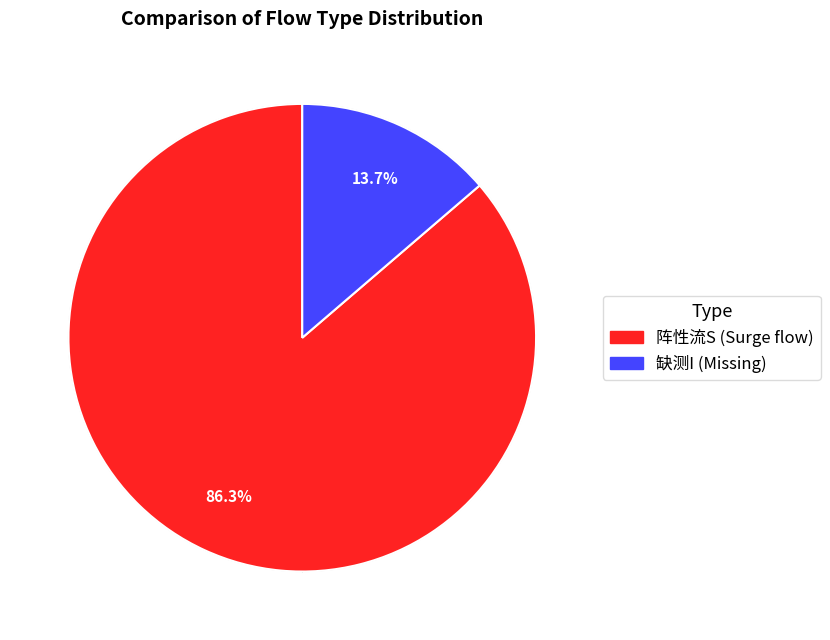

Is there any slice that represents more than half of the pie?

Yes